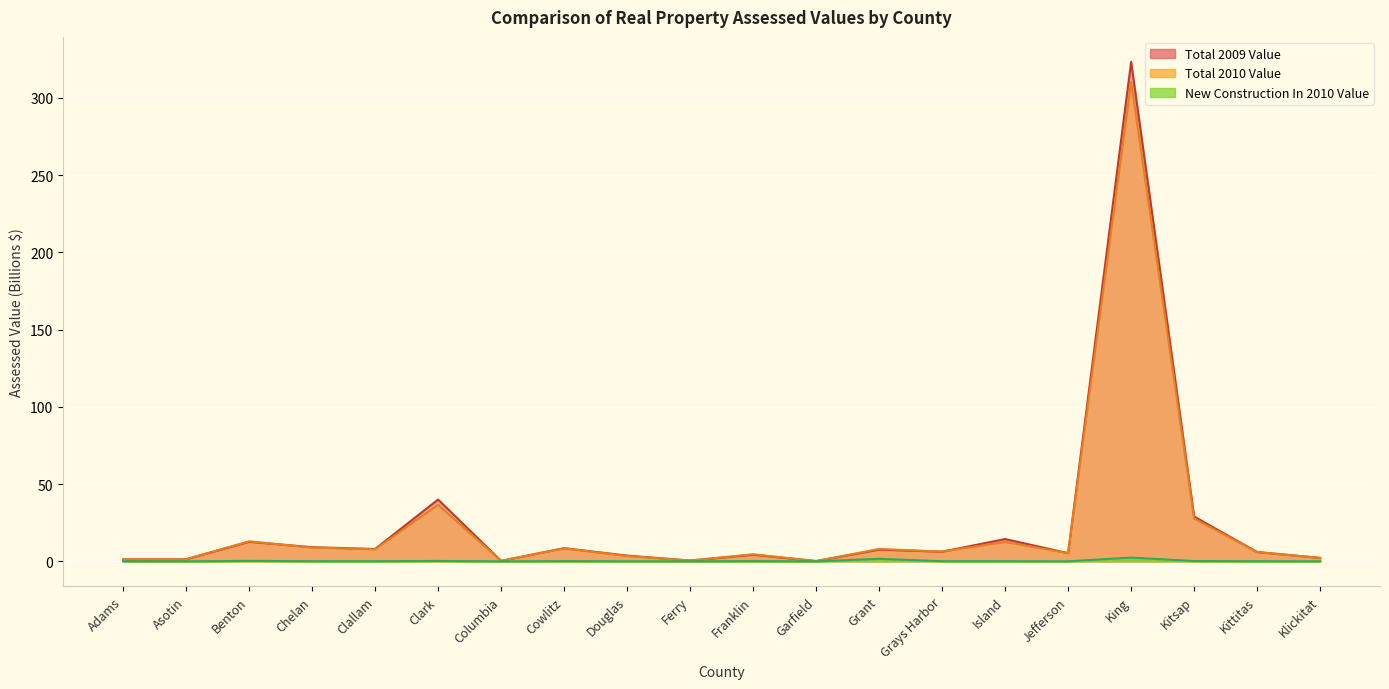

What is the label of the 5th point from the left?

Clallam